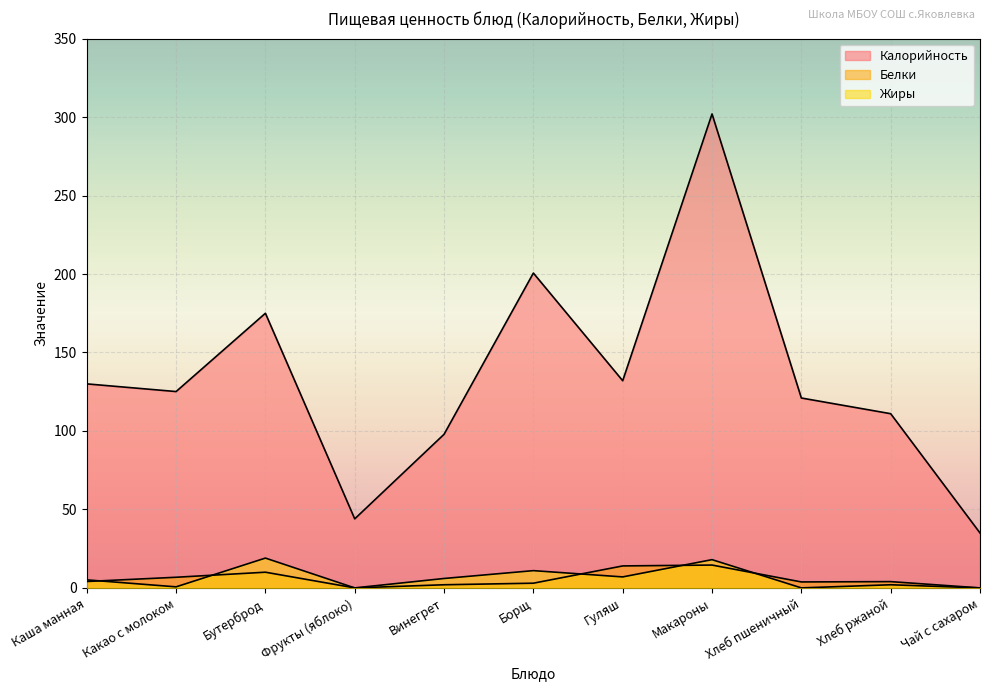

Which has a higher value, Каша манная or Макароны?

Макароны